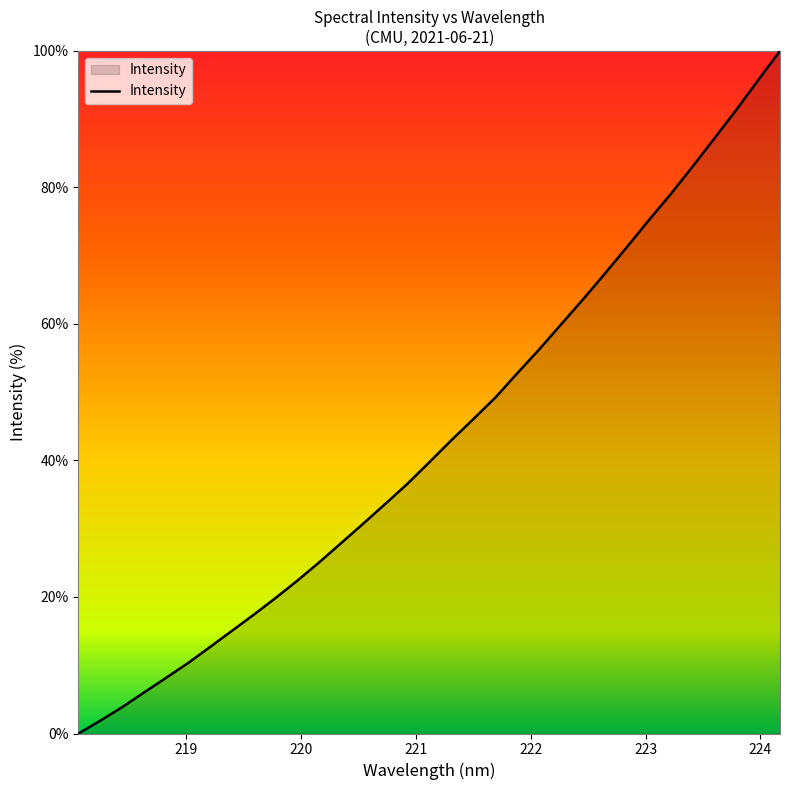

What is the difference between the maximum and minimum values?

100.0